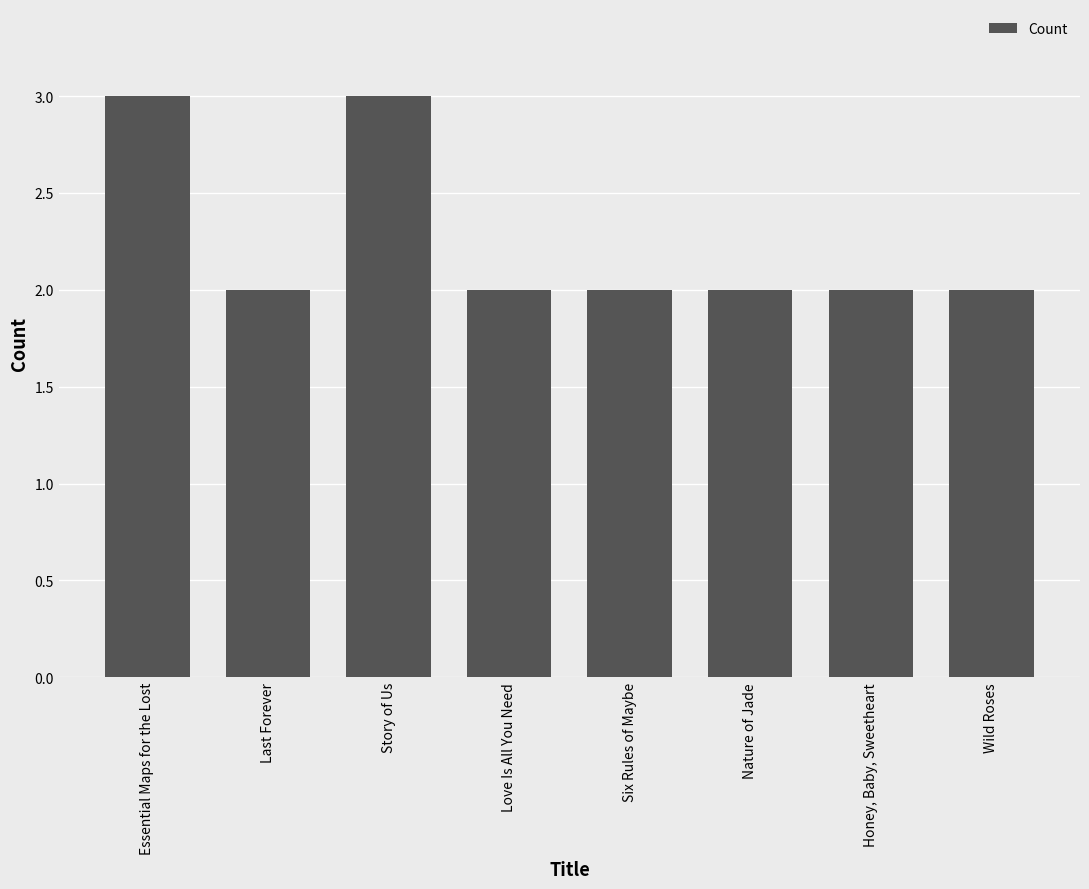

What position from the left is Story of Us?

3